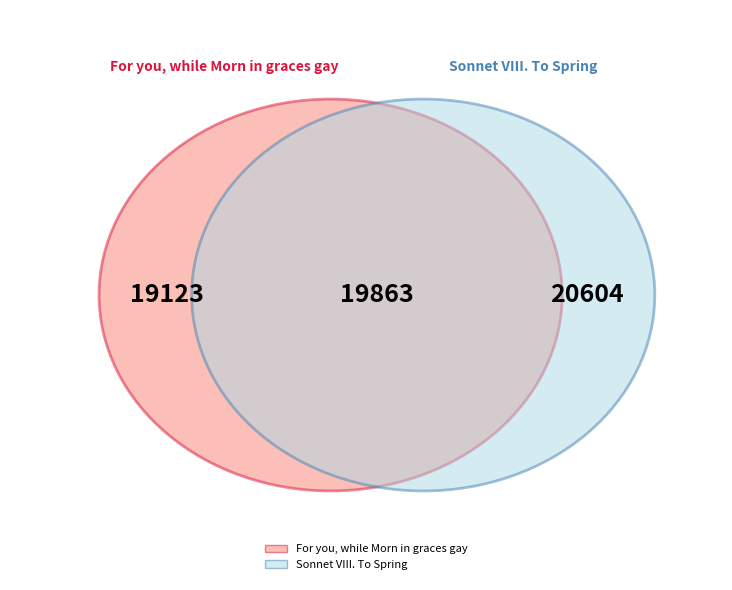

How many segments does this pie chart have?

2